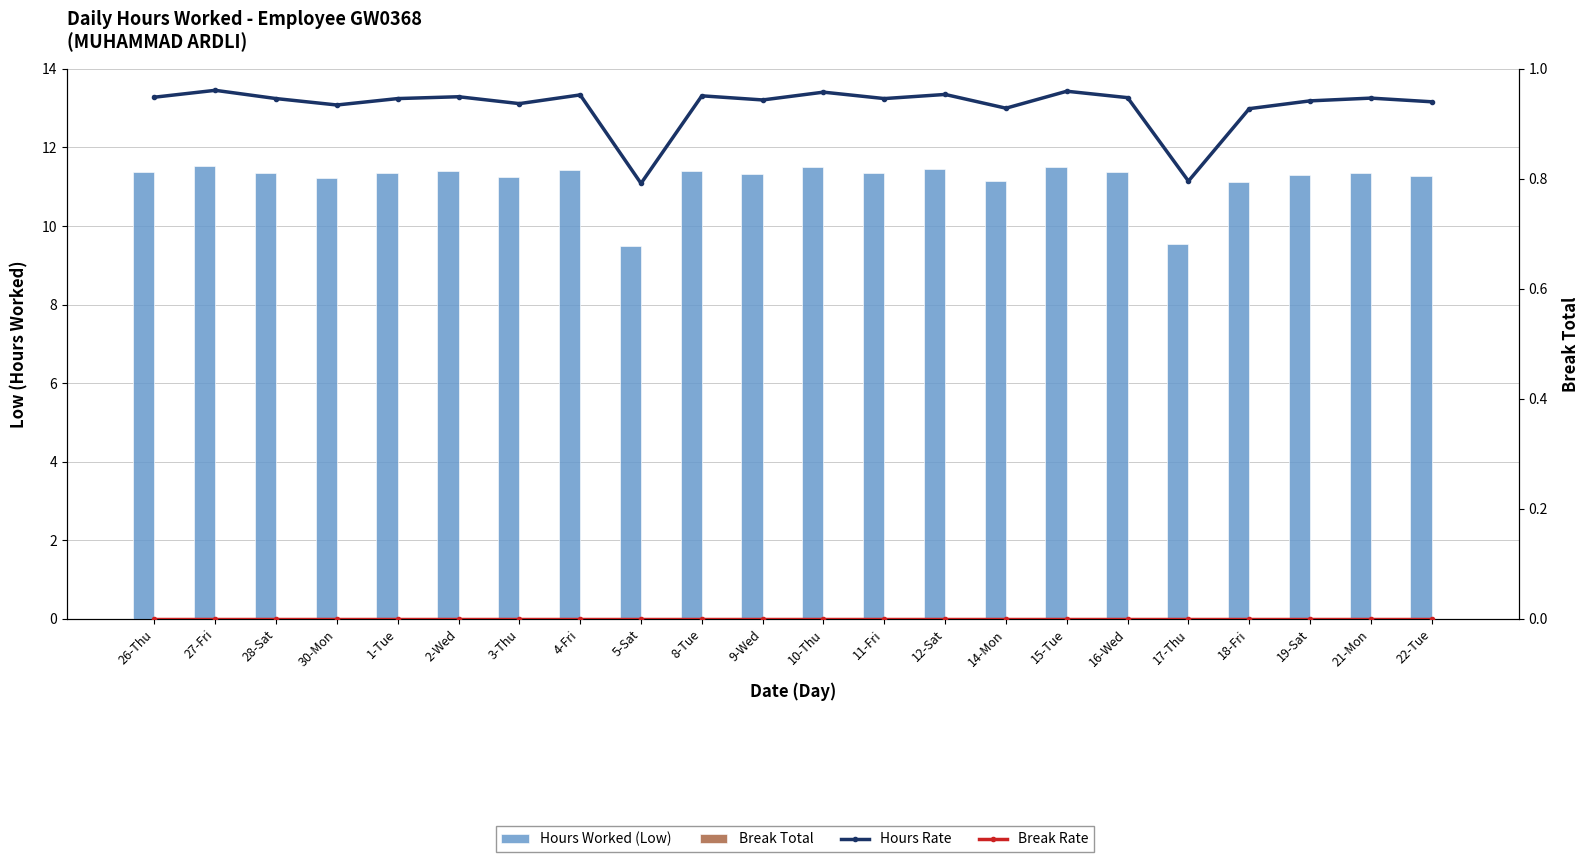

What is the label of the 15th bar from the left?

14-Mon